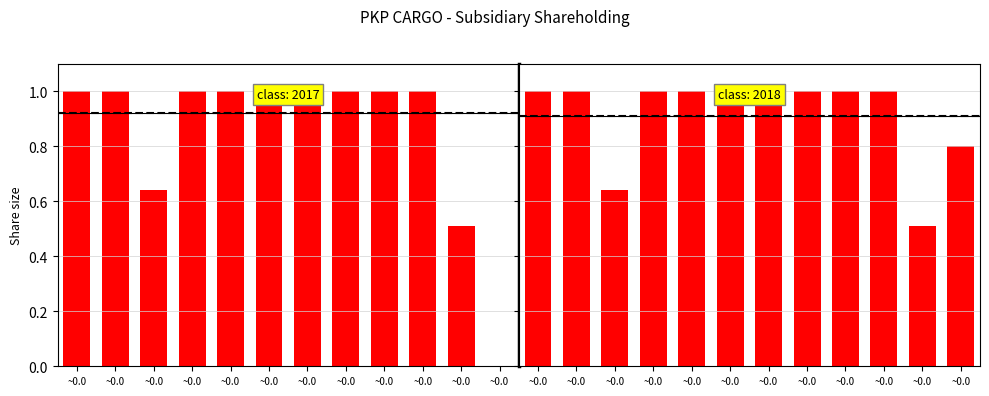

At which label is 31/12/2018 closest to 0?

~0.0